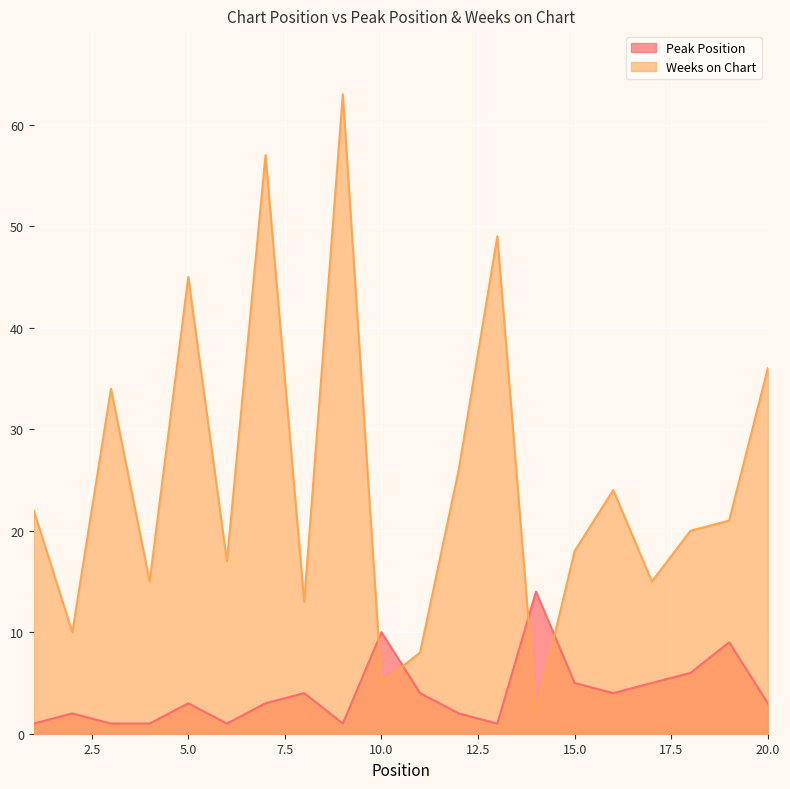

Does the chart display data point markers on the line(s)?

No